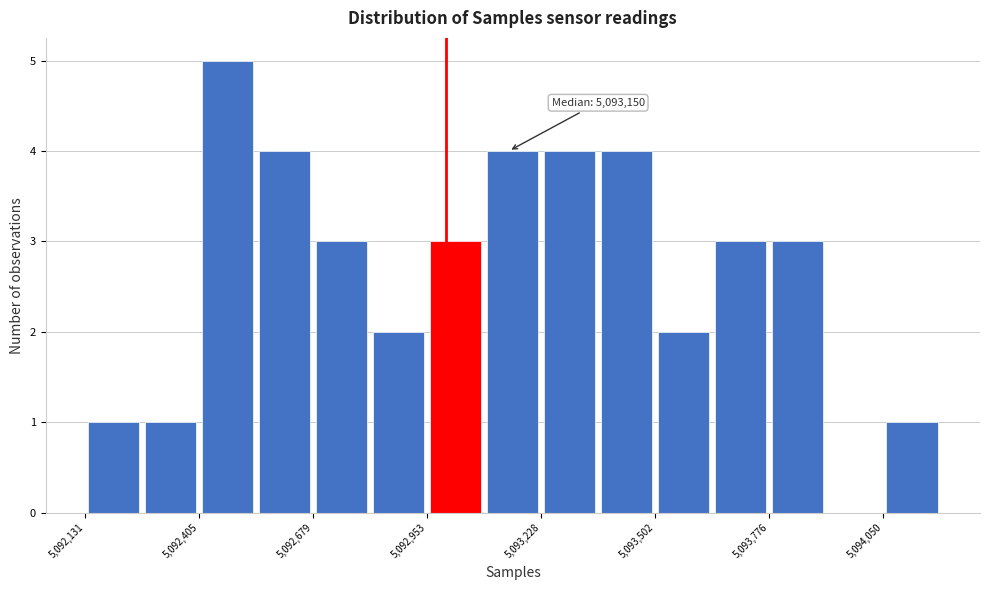

Read against the x-axis, roughly where is the centre of the tallest bar?

5092450